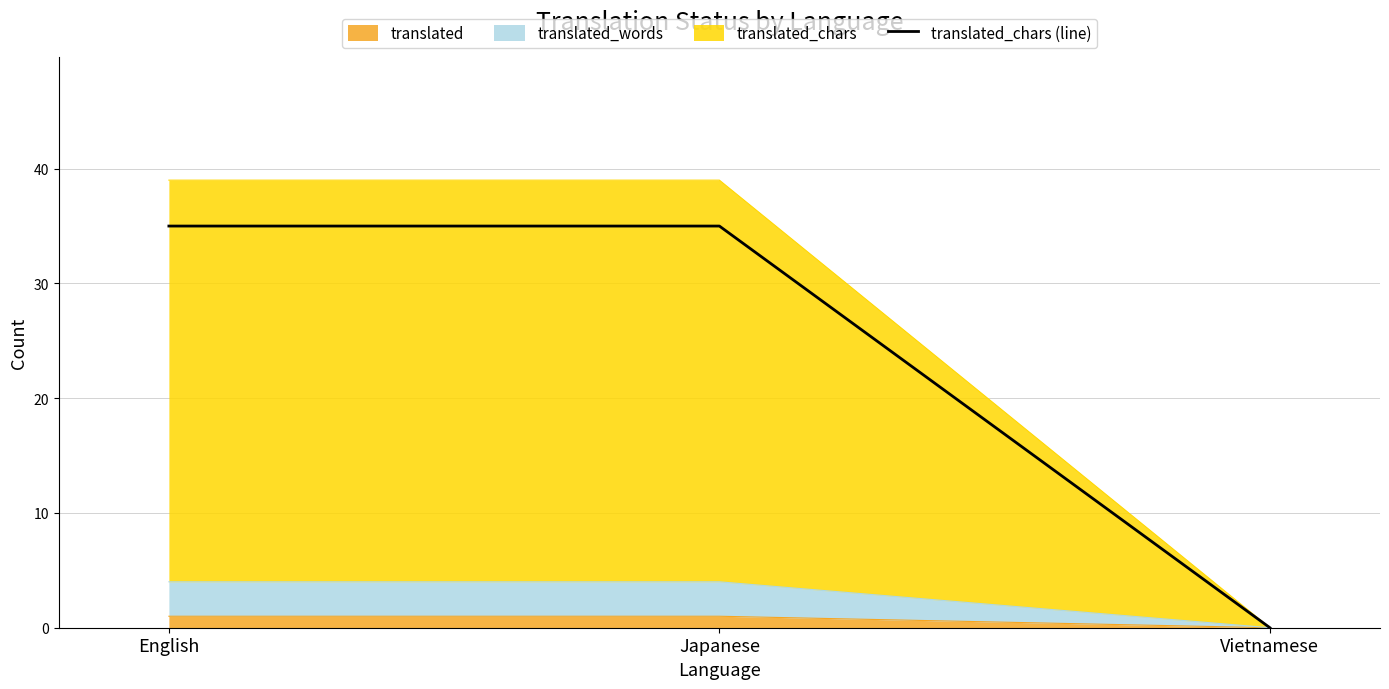

Reading right to left, what are all the values shown in this chart?

0	35	35